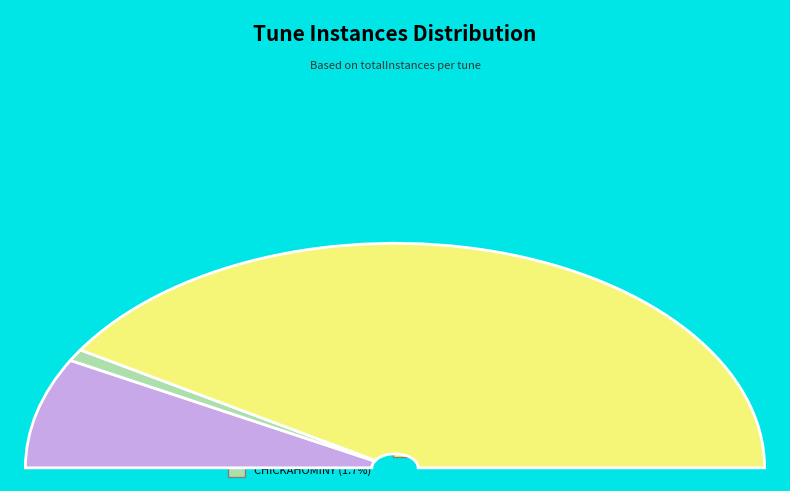

True or false: CHICKAHOMINY accounts for 2% of the total.

True